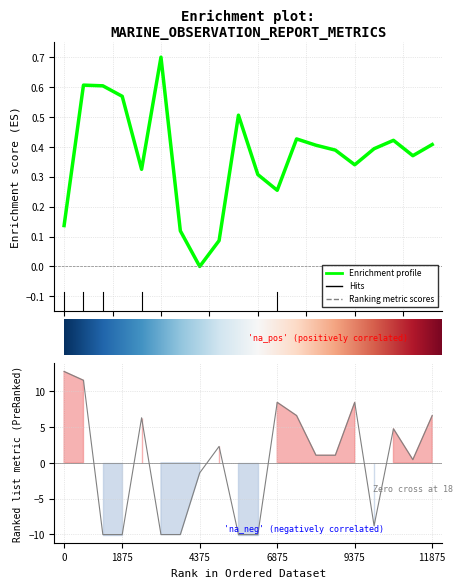

True or false: RPT_LEN has more than 1 points higher than both neighbors.

True